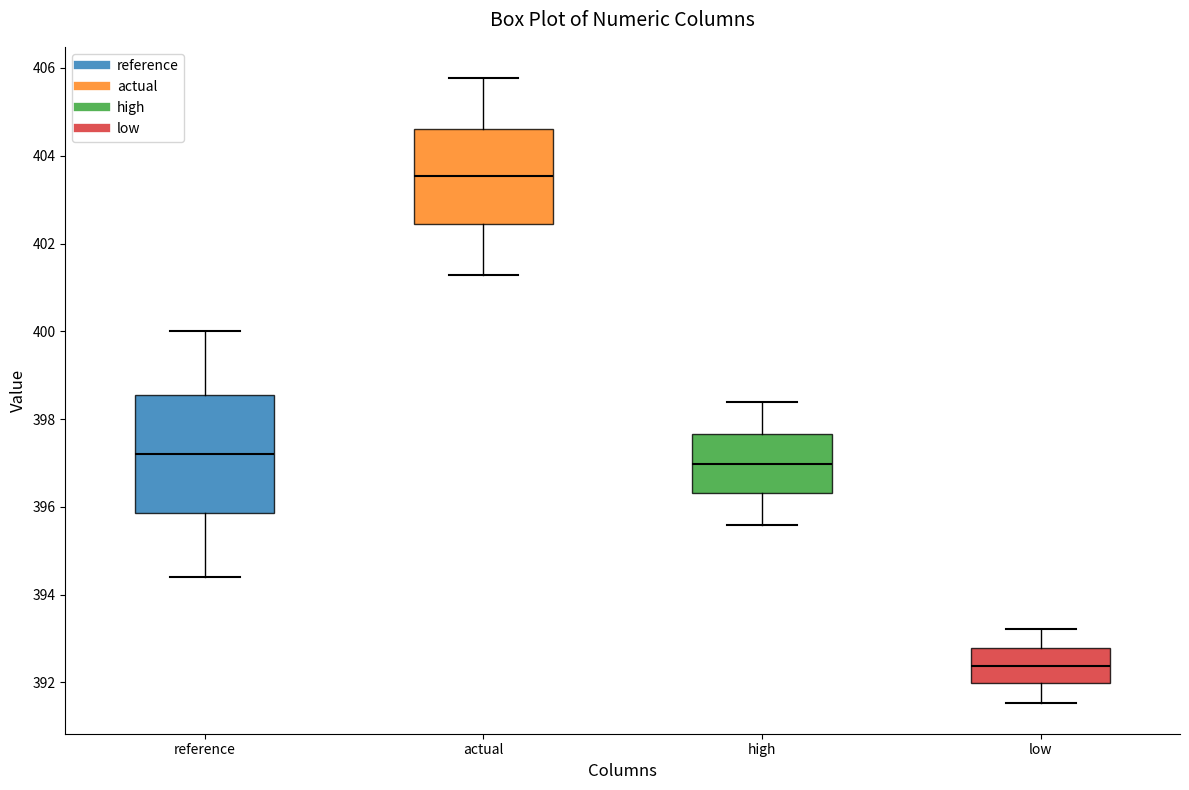

Which box has the lowest median line?

low